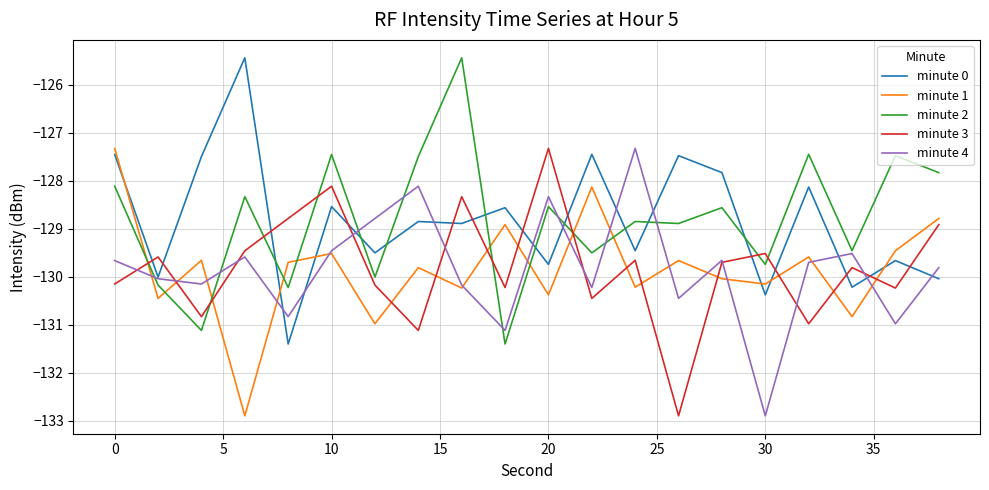

At how many categories does at least one series exceed -126?

2